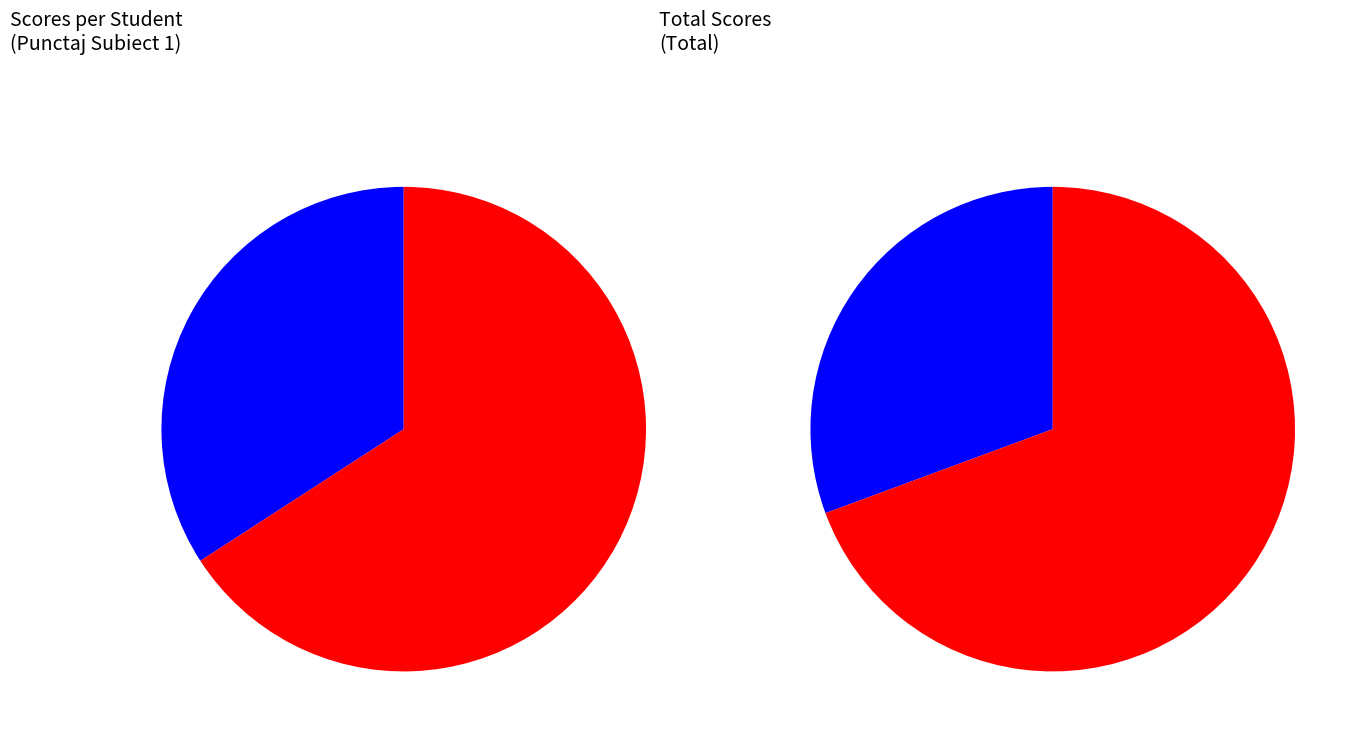

The 6 slice represents 7% of the pie. True or false?

False